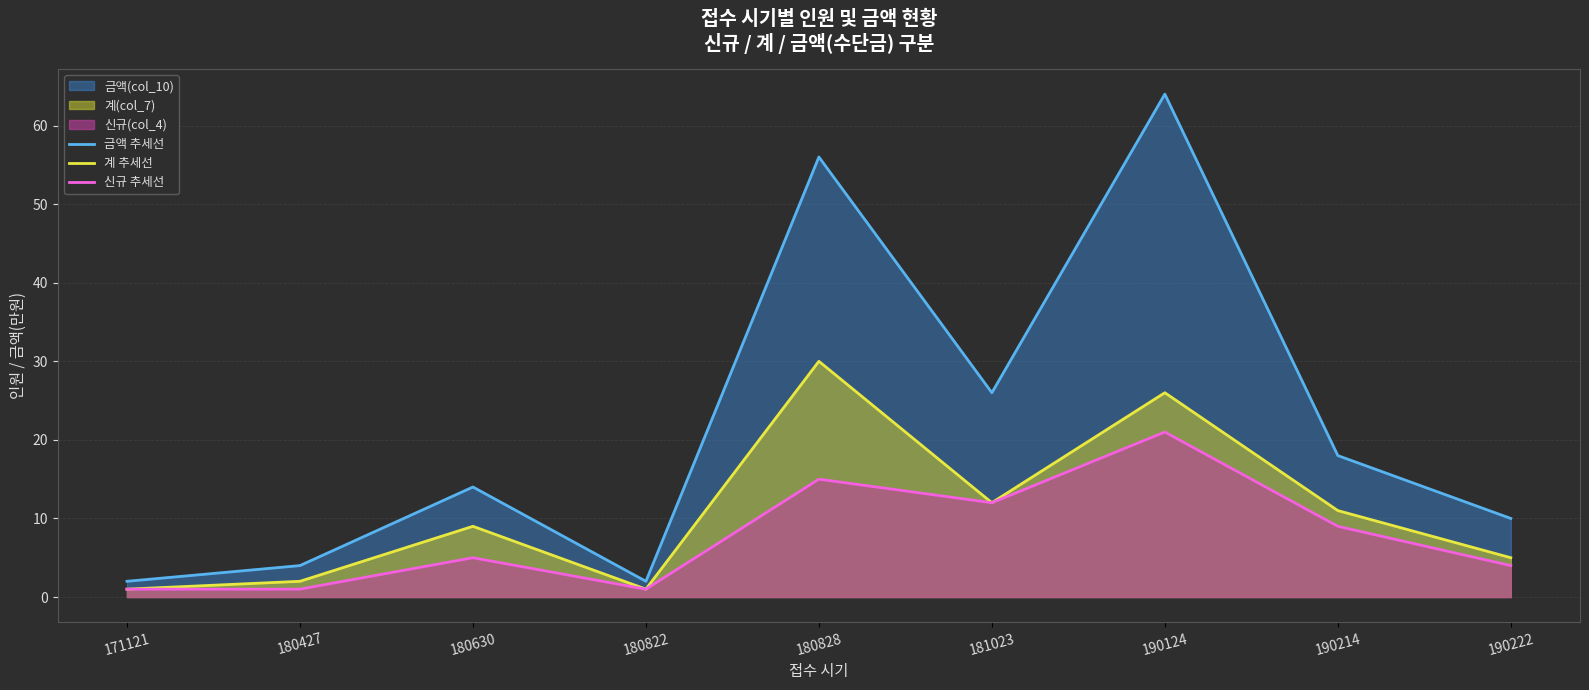

What is the difference between the 신규 추세선 values at 190222 and 180427?

3